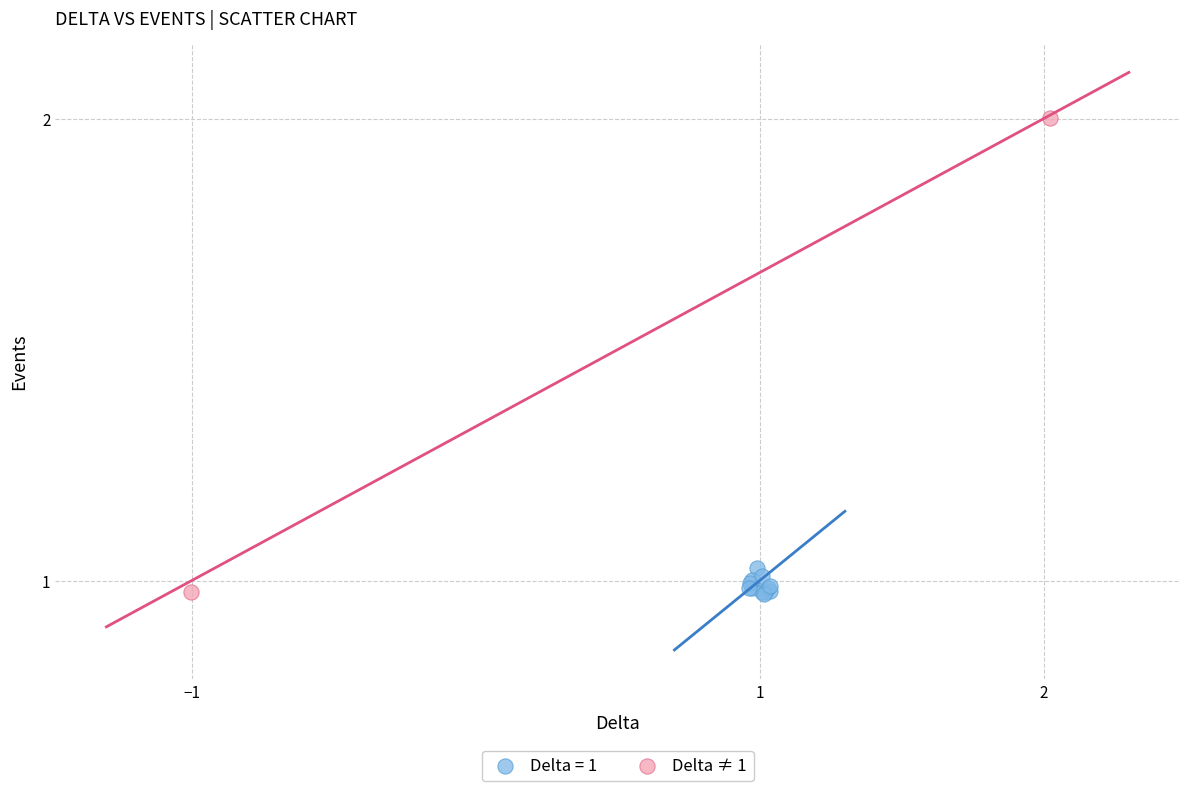

What are all the series names shown in the legend?

Delta = 1, Delta ≠ 1